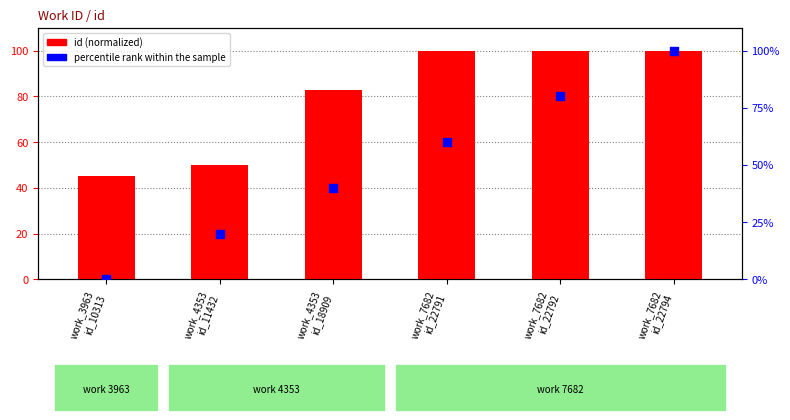

Which series has the largest Y range (max minus min)?

percentile rank within the sample